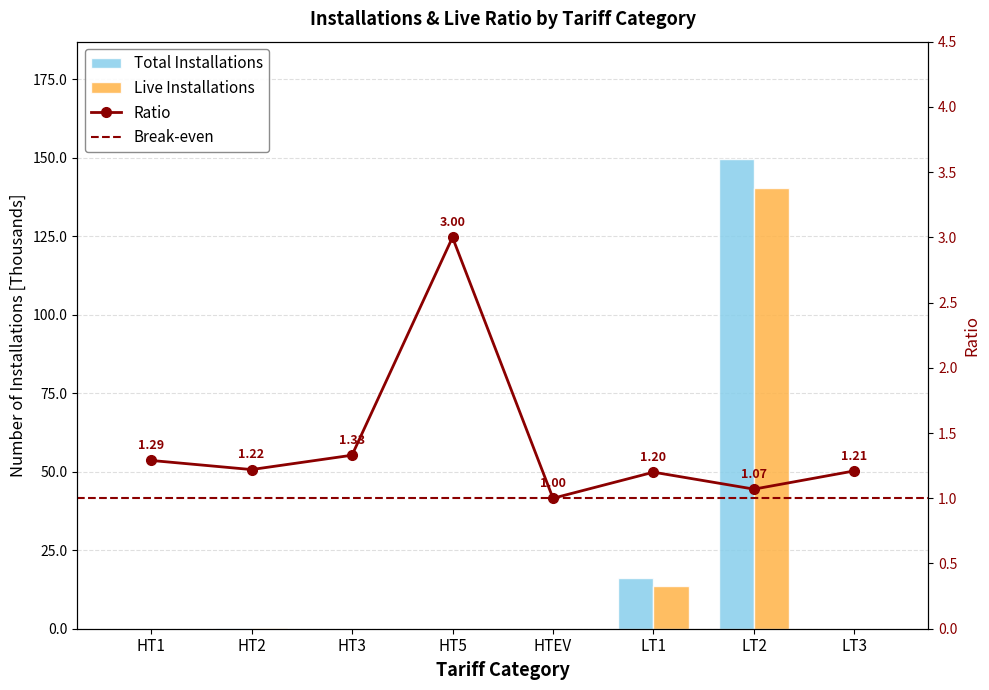

How many bars are there in each group?

2